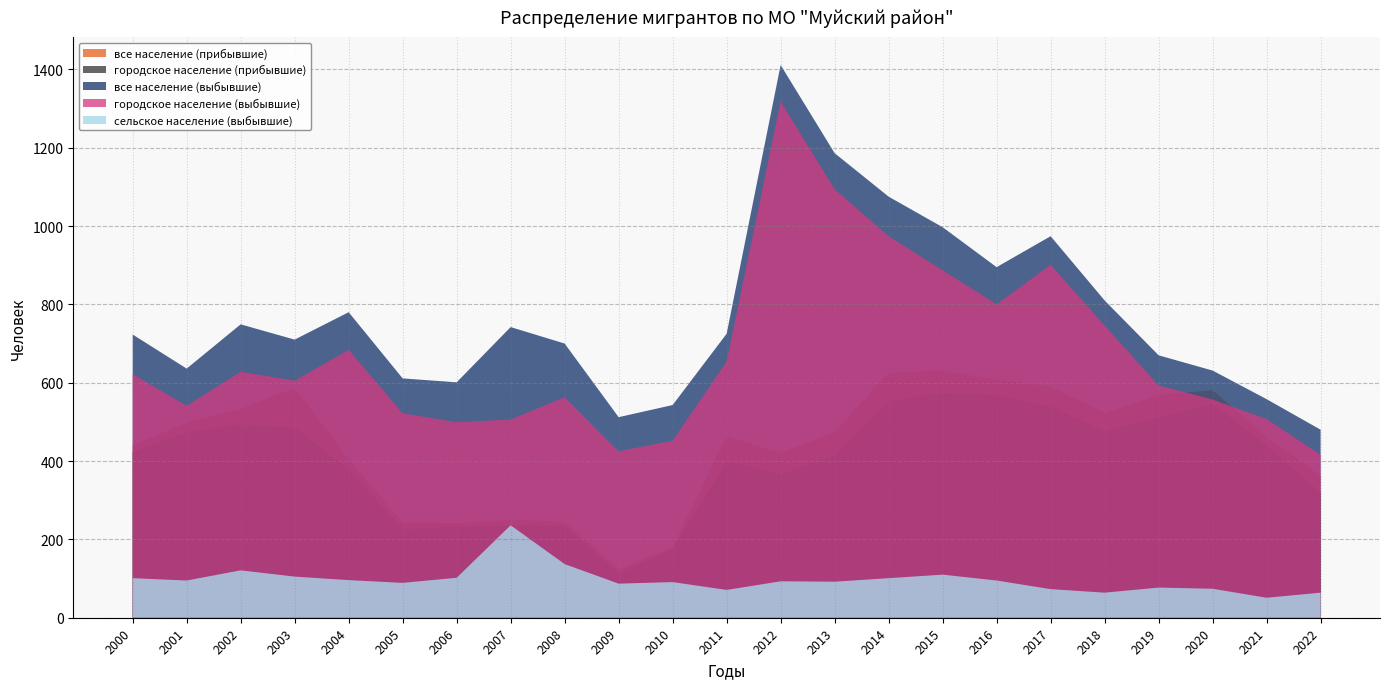

Reading right to left, transcribe all the data shown in this chart.

все население (прибывшие): 2022=362	2021=462	2020=581	2019=569	2018=523	2017=590	2016=608	2015=631	2014=625	2013=474	2012=420	2011=463	2010=181	2009=124	2008=245	2007=250	2006=241	2005=244	2004=404	2003=587	2002=533	2001=498	2000=440
городское население (прибывшие): 2022=320	2021=438	2020=546	2019=511	2018=476	2017=539	2016=568	2015=574	2014=553	2013=415	2012=367	2011=399	2010=175	2009=115	2008=235	2007=235	2006=232	2005=226	2004=380	2003=485	2002=493	2001=473	2000=423
все население (выбывшие): 2022=480	2021=558	2020=631	2019=670	2018=810	2017=974	2016=895	2015=997	2014=1075	2013=1186	2012=1411	2011=725	2010=543	2009=512	2008=700	2007=742	2006=601	2005=611	2004=780	2003=710	2002=749	2001=636	2000=723
городское население (выбывшие): 2022=416	2021=507	2020=557	2019=593	2018=746	2017=901	2016=800	2015=887	2014=974	2013=1094	2012=1318	2011=654	2010=452	2009=425	2008=563	2007=506	2006=499	2005=522	2004=684	2003=605	2002=628	2001=541	2000=622
сельское население (выбывшие): 2022=64	2021=51	2020=74	2019=77	2018=64	2017=73	2016=95	2015=110	2014=101	2013=92	2012=93	2011=71	2010=91	2009=87	2008=137	2007=236	2006=102	2005=89	2004=96	2003=105	2002=121	2001=95	2000=101